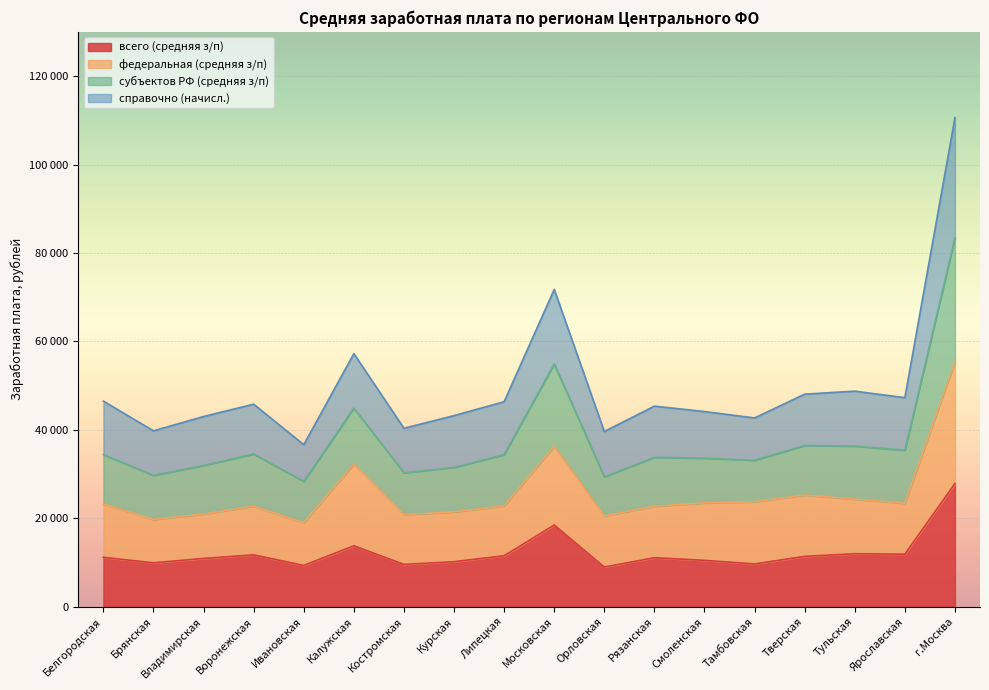

What is the value of the всего (средняя з/п) point at the 5th from the left?

9347.3